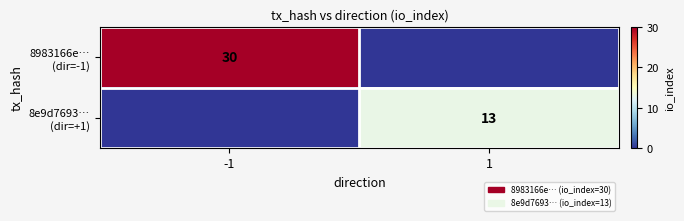

List the series in order of their peak value, highest first.

8983166e… (dir=-1), 8e9d7693… (dir=+1)